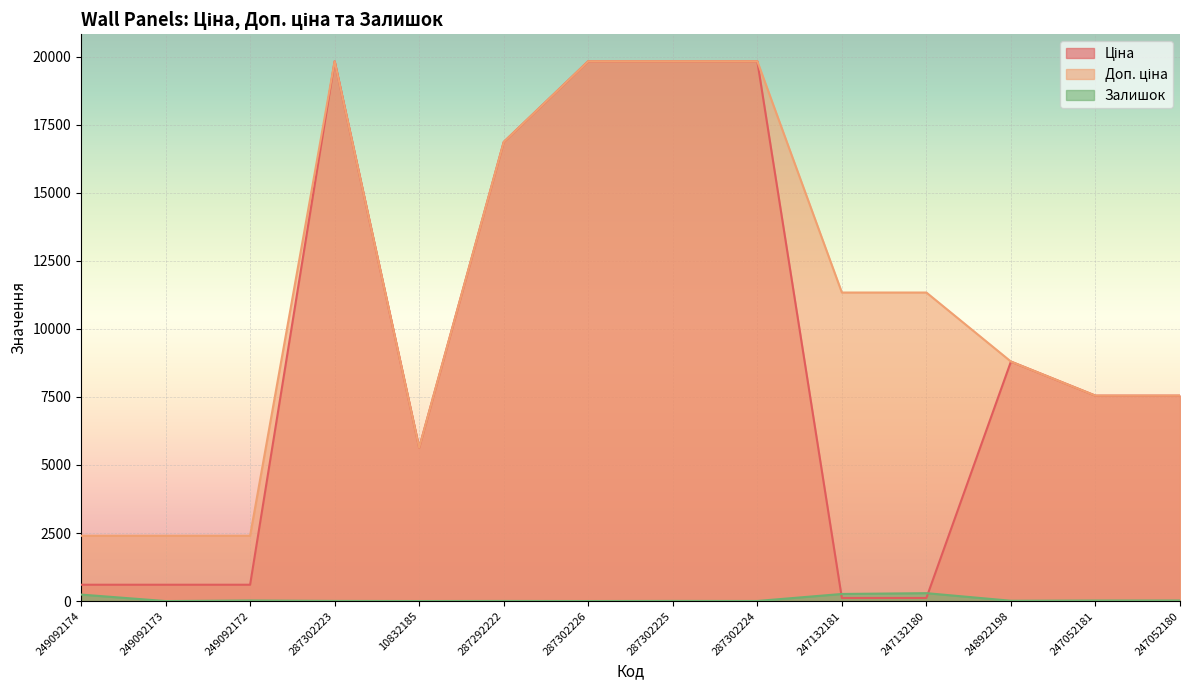

What value does the Доп. ціна series have at 249092173?

2398.7